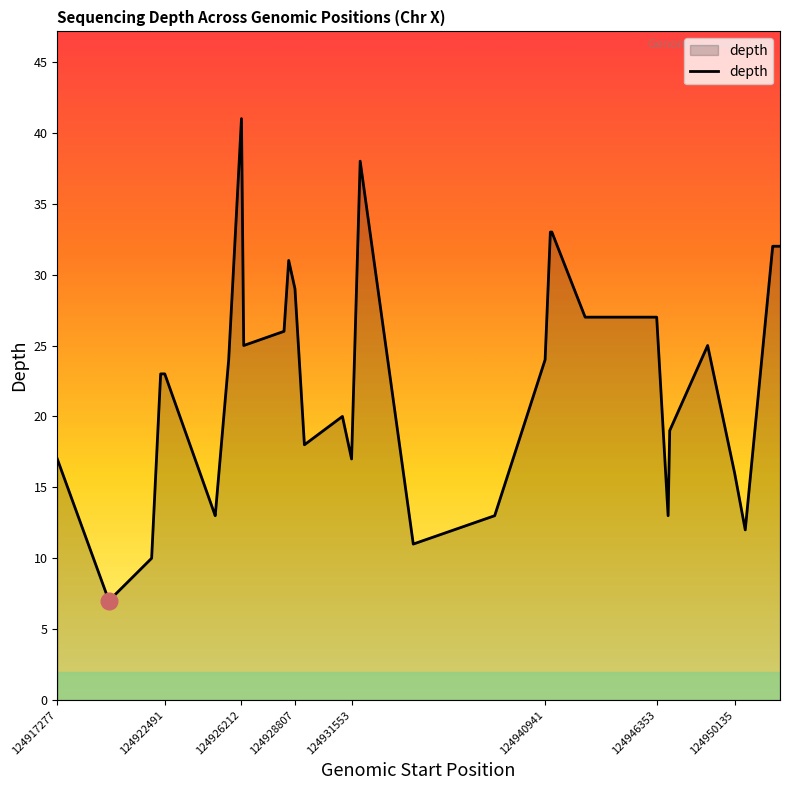

What is the sum of all values?

710